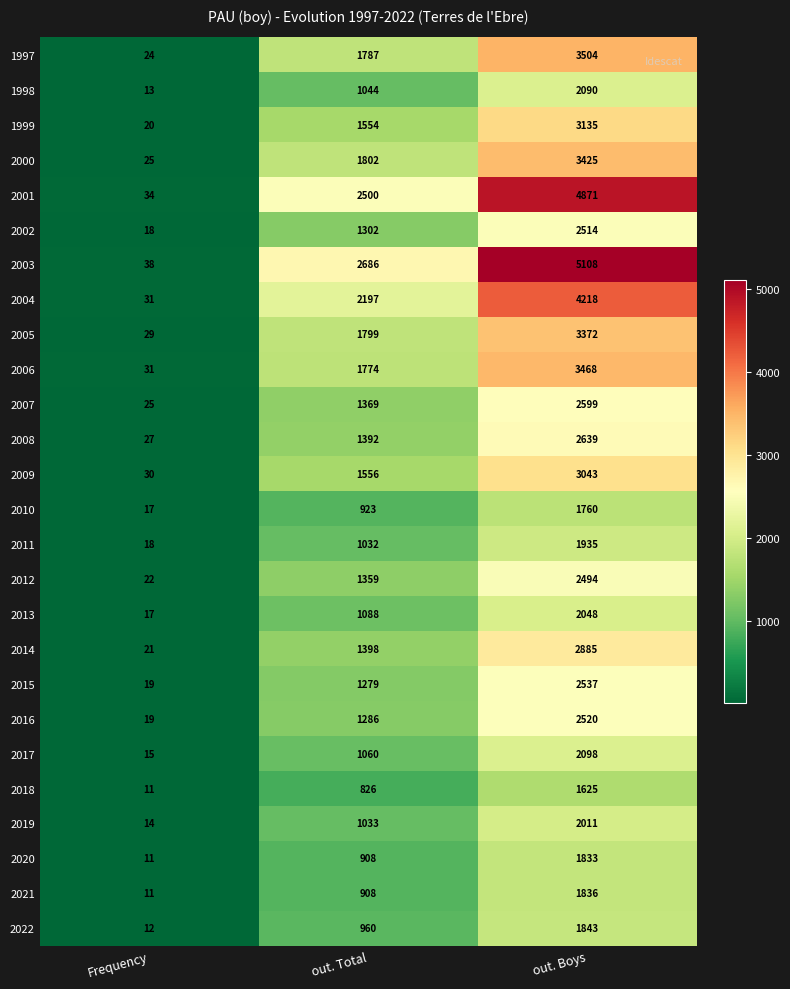

What value does the 2016 series have at Frequency, to the nearest 10?

20